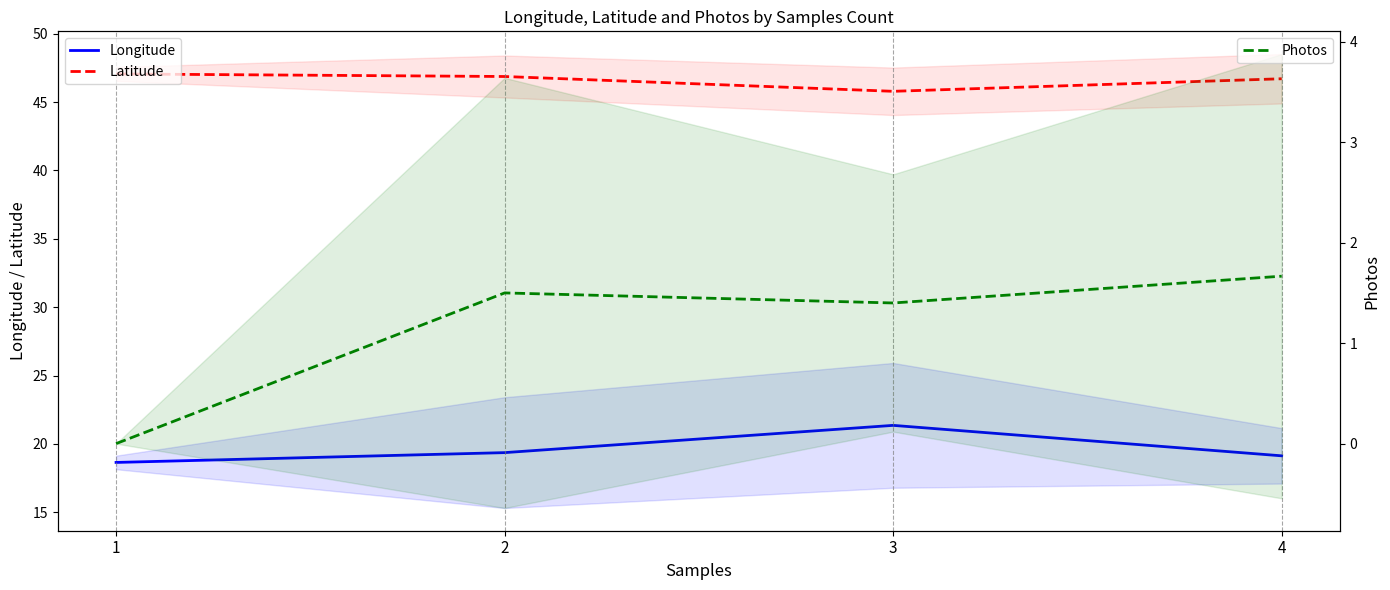

What is the maximum value for Longitude?

21.4